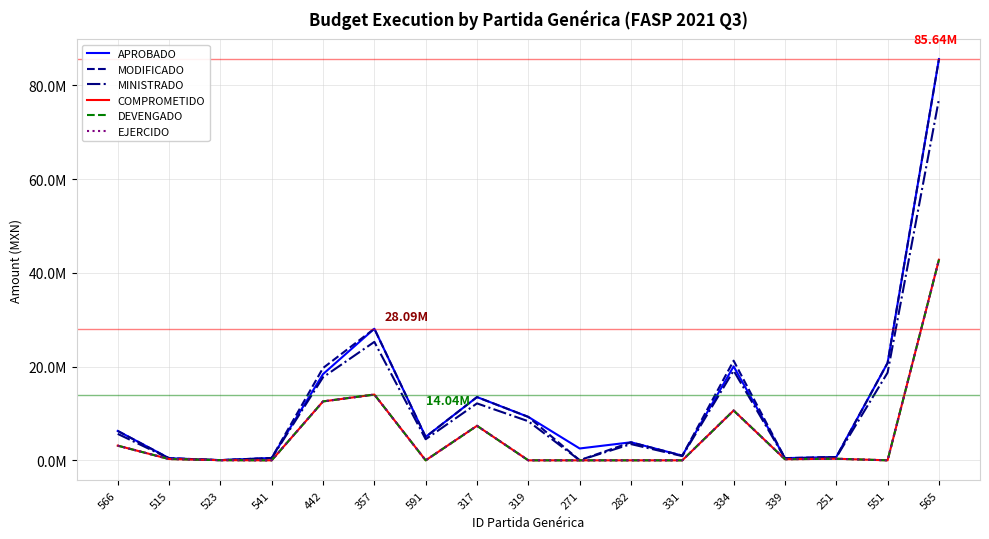

Where is the first local maximum for APROBADO?

357